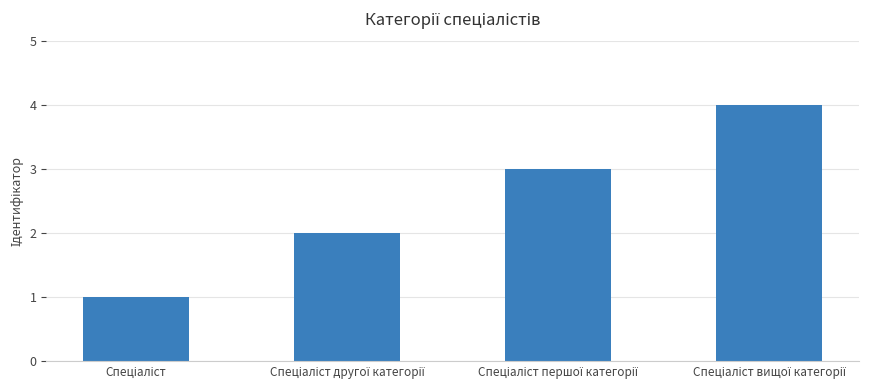

What is the difference between the second highest and minimum values?

2